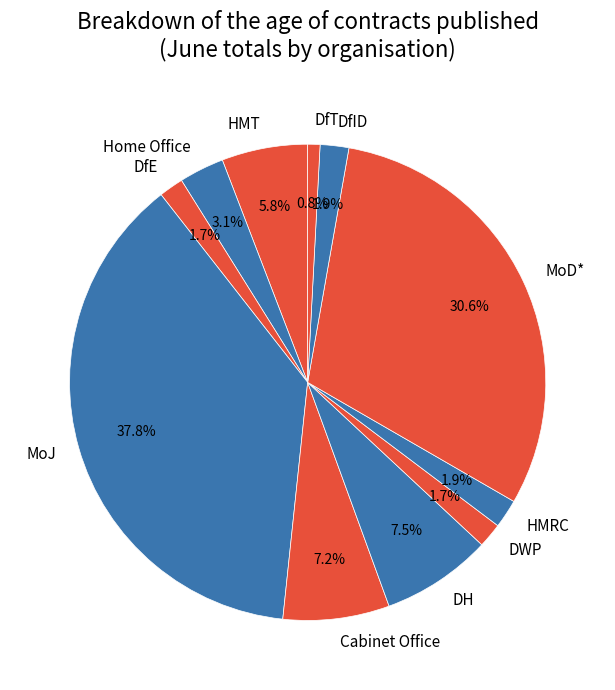

Approximately how many times larger is the value at HMRC compared to Cabinet Office?

0.3